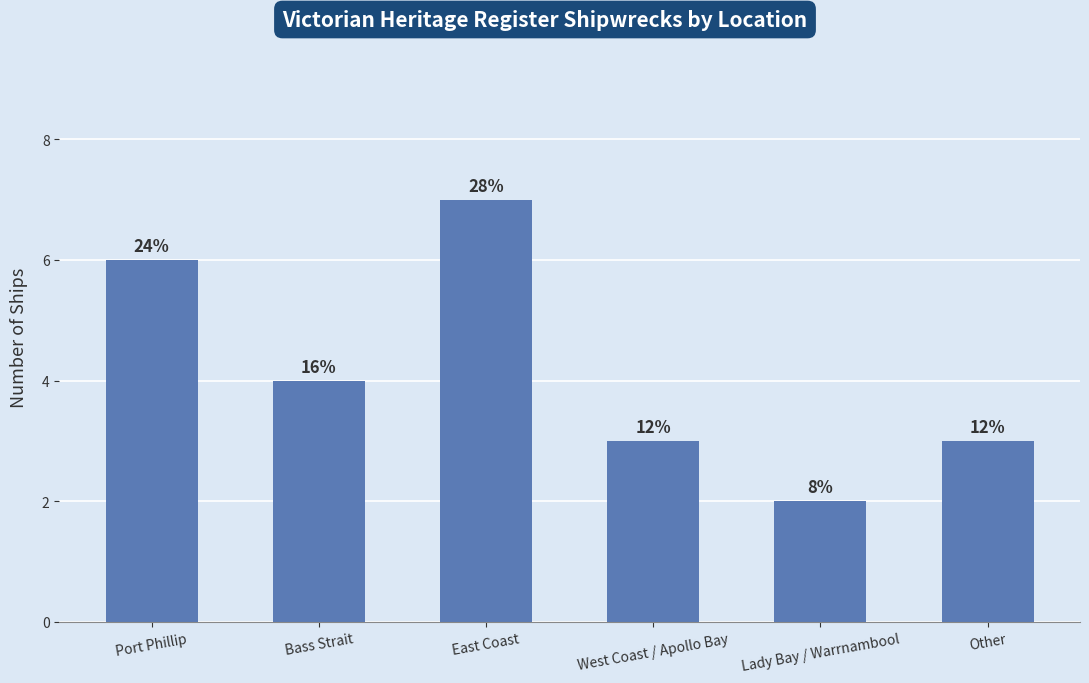

List the labels in order of value, largest first.

East Coast, Port Phillip, Bass Strait, West Coast / Apollo Bay, Other, Lady Bay / Warrnambool